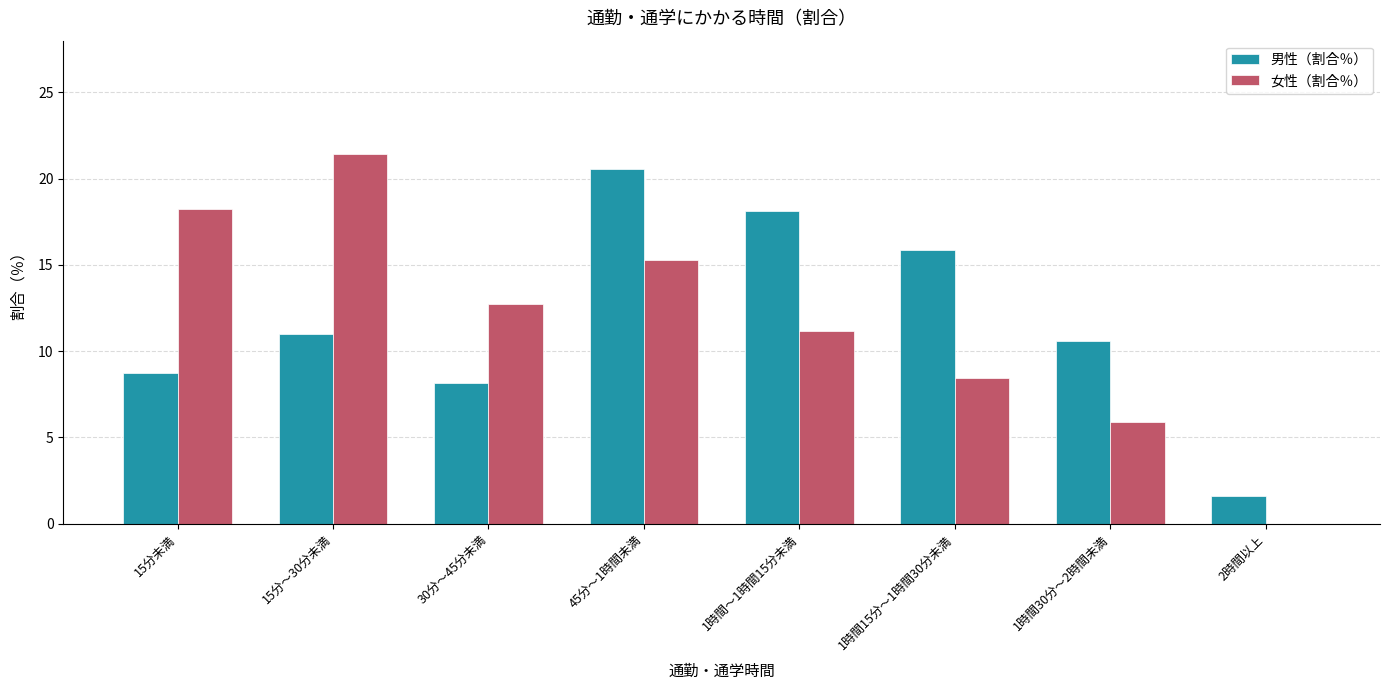

Where does the 女性（割合％） series first go above 12?

15分未満